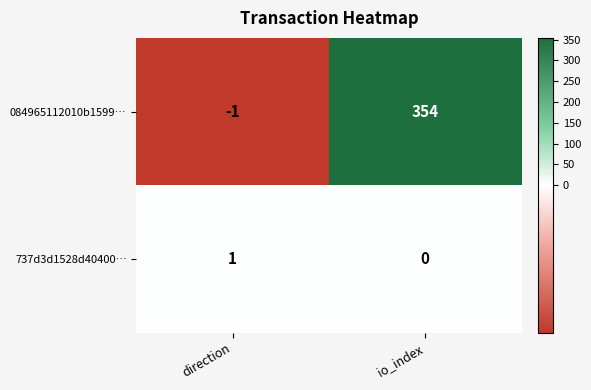

What is the sum of the 084965112010b1599… values at direction and io_index?

353